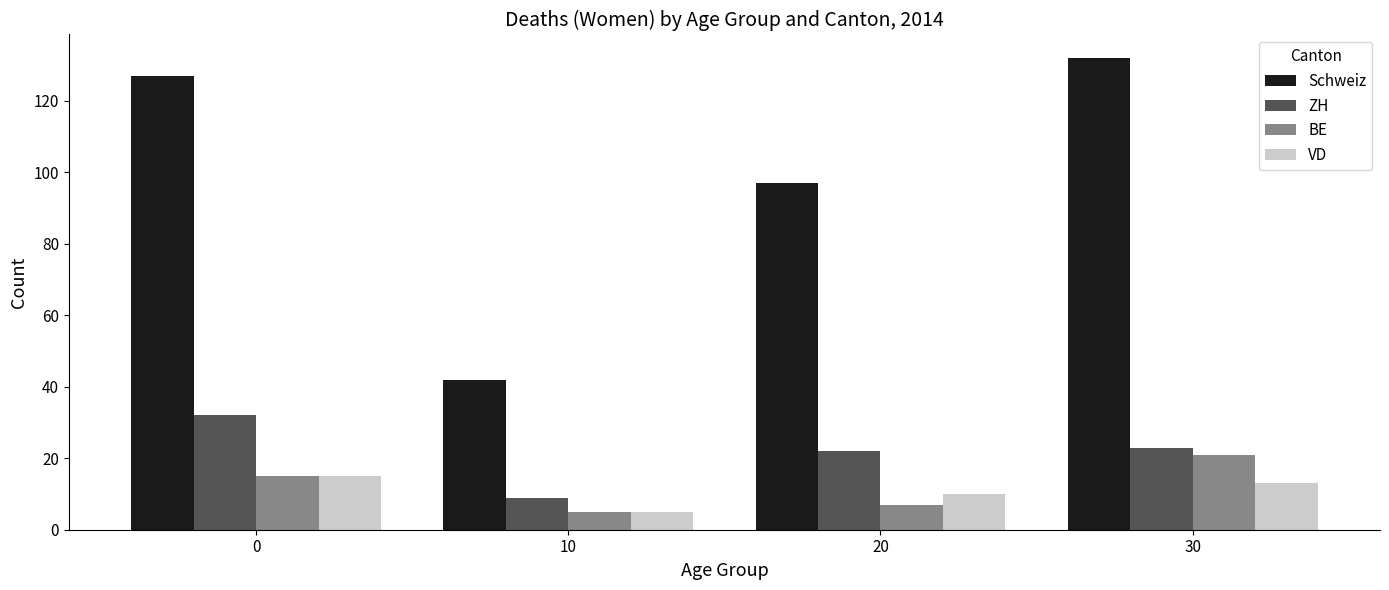

Reading left to right, what are all the values shown in this chart?

Schweiz: 0=127	10=42	20=97	30=132
ZH: 0=32	10=9	20=22	30=23
BE: 0=15	10=5	20=7	30=21
VD: 0=15	10=5	20=10	30=13